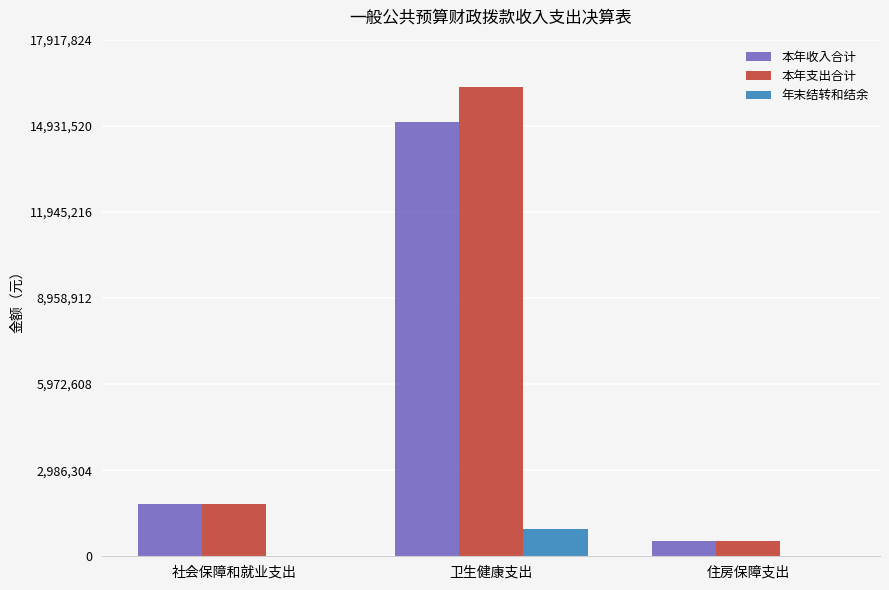

How many data points in 年末结转和结余 are above 0?

1